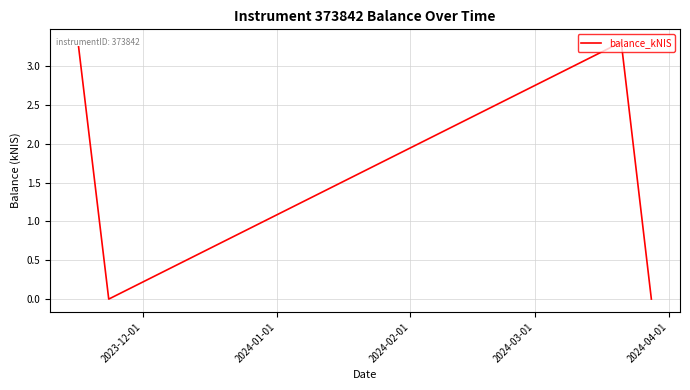

How many interior local peaks (higher than both neighbors) does the data have?

1